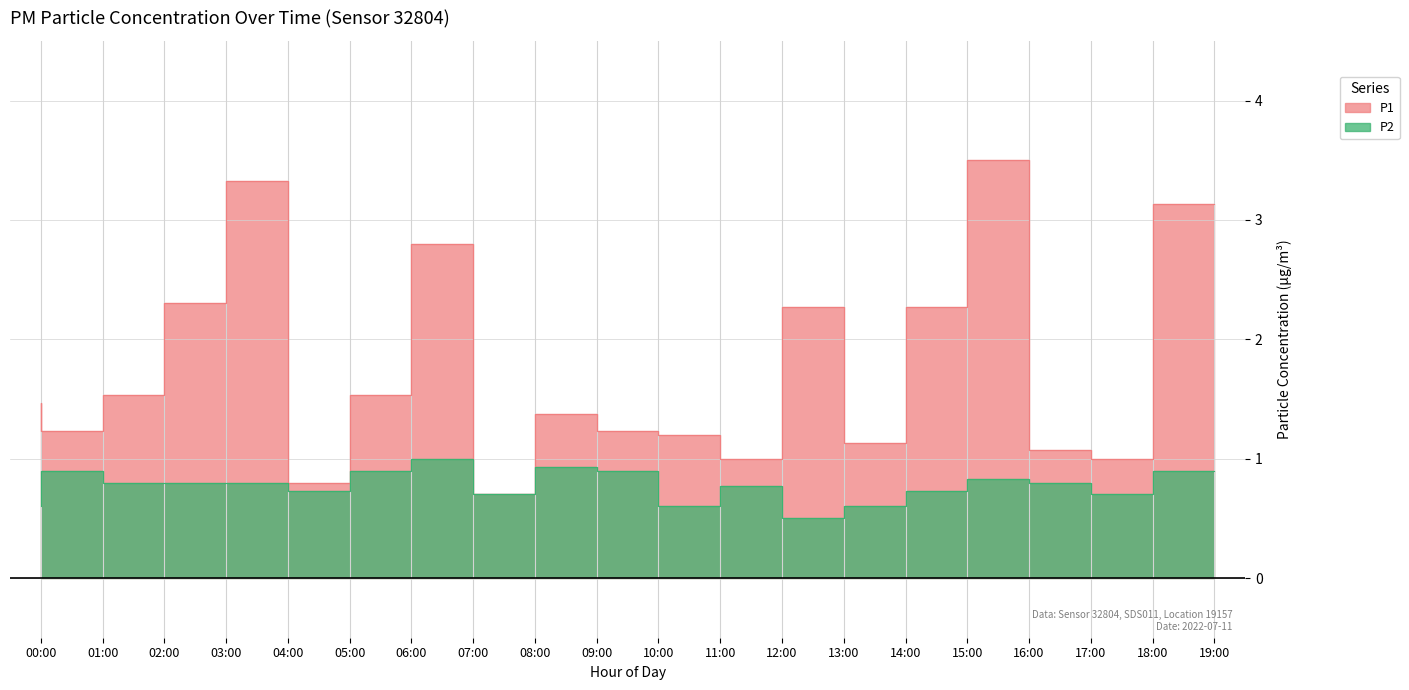

What position from the right is 18:00?

2